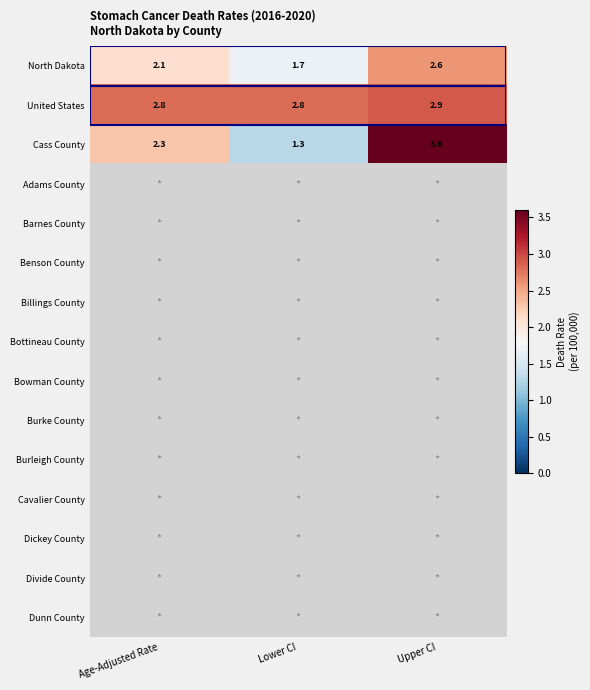

What is the difference between the maximum and minimum values in the United States series?

0.1